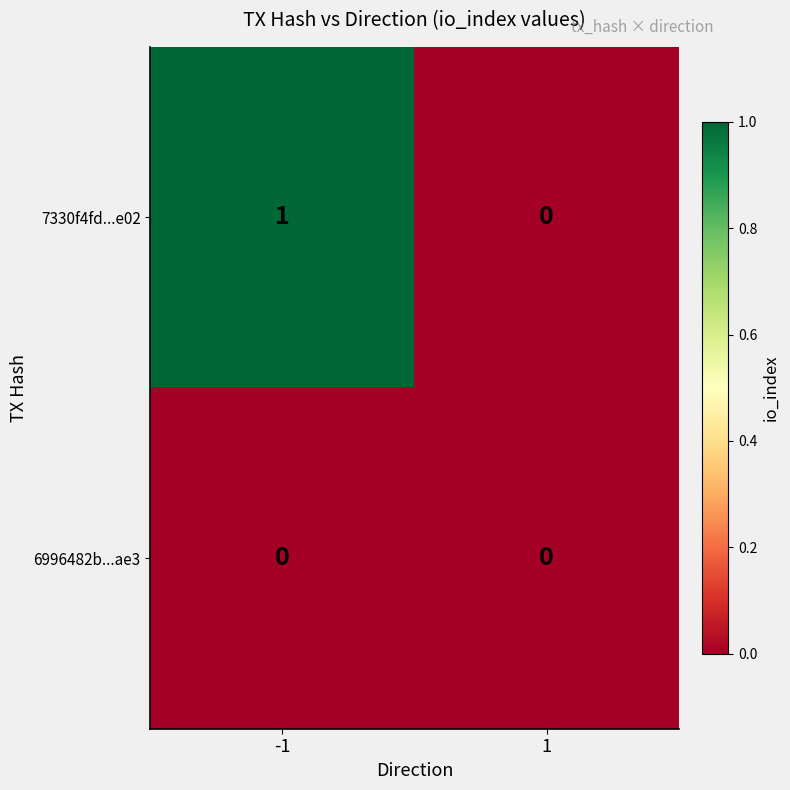

Which series has the largest total across all categories?

7330f4fd...e02